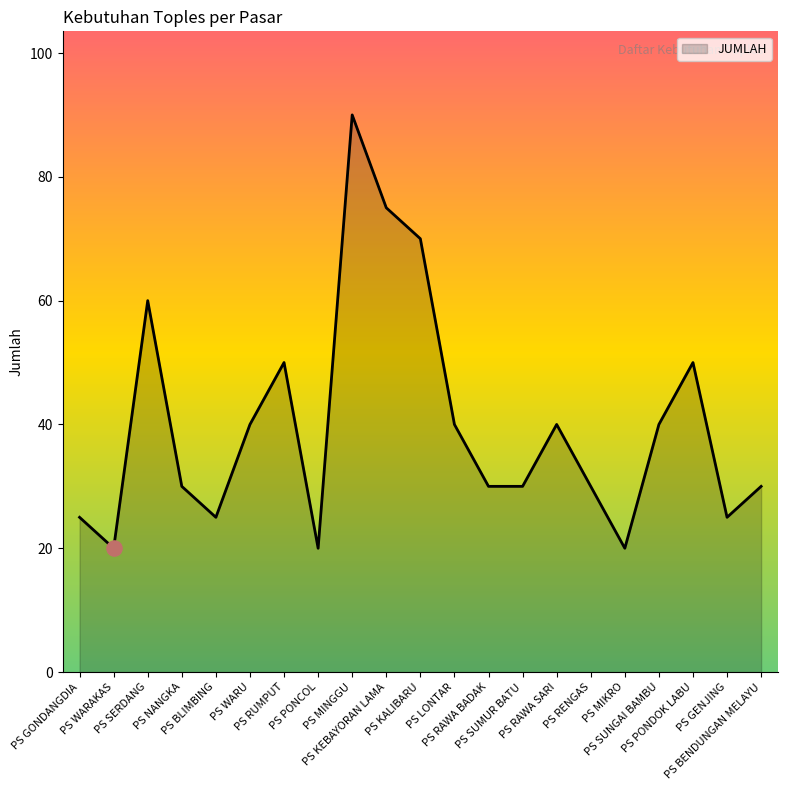

What is the change in value from PS NANGKA to PS PONDOK LABU?

+20